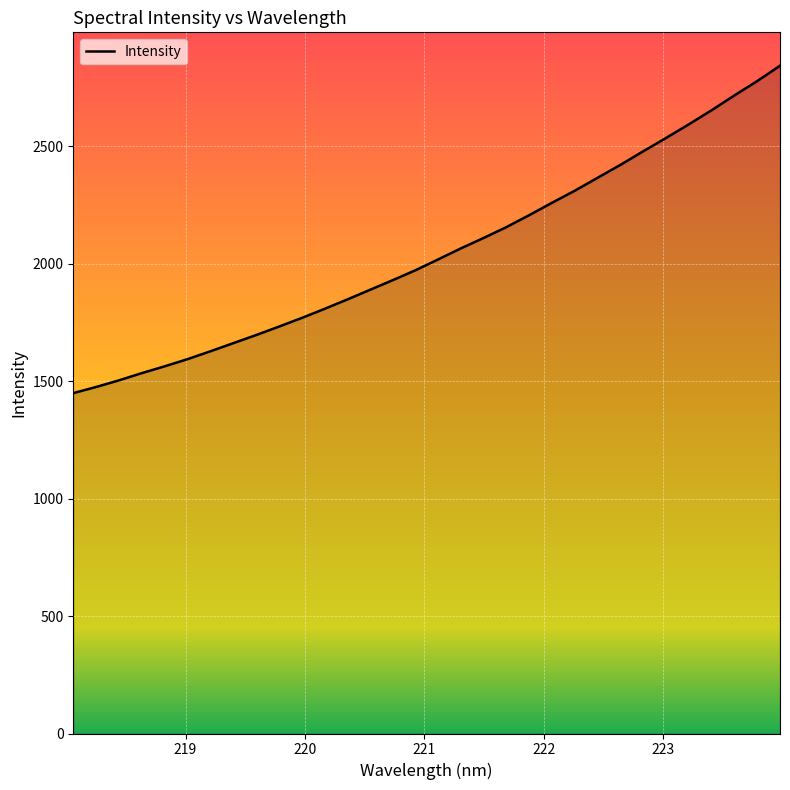

What is the difference between the maximum and minimum values?

1393.9